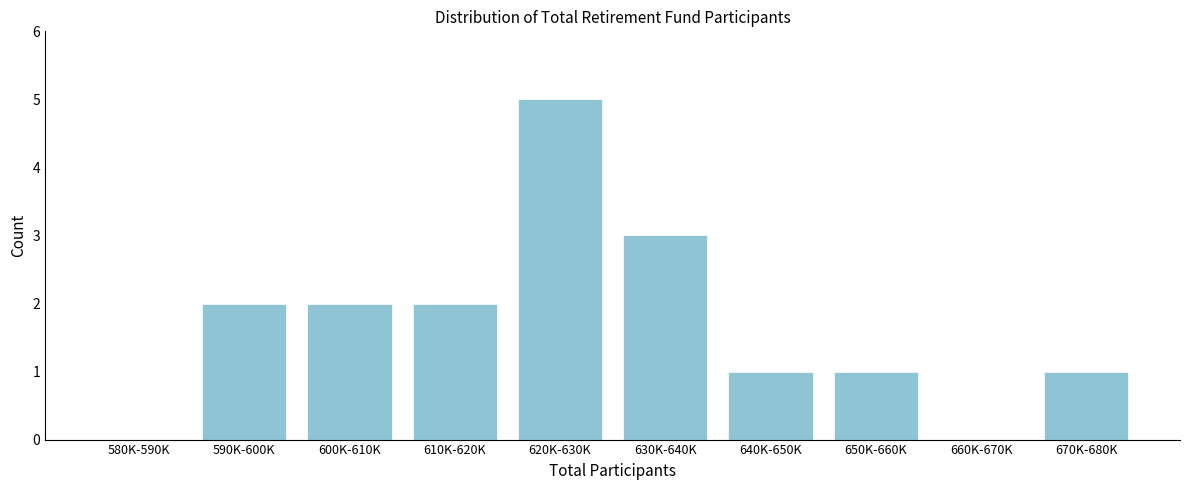

Reading left to right, extract all data points from this chart.

580K-590K=0	590K-600K=2	600K-610K=2	610K-620K=2	620K-630K=5	630K-640K=3	640K-650K=1	650K-660K=1	660K-670K=0	670K-680K=1